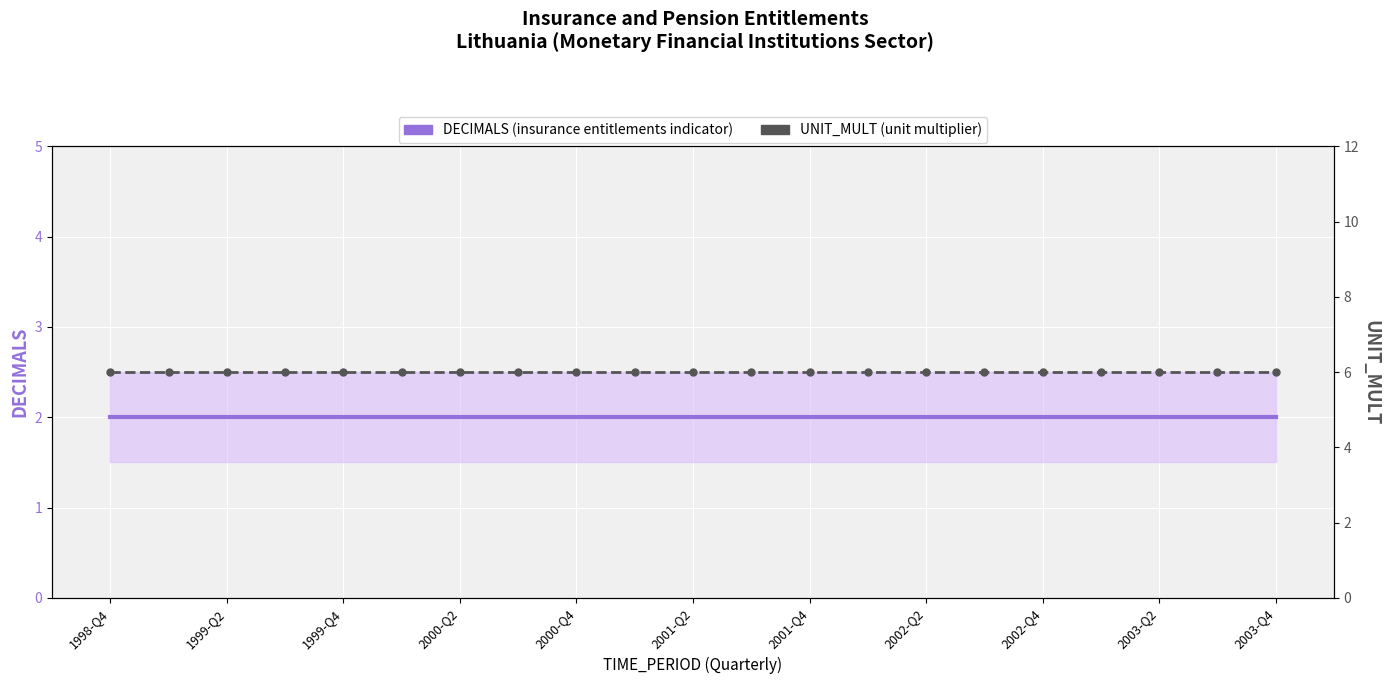

At which label is DECIMALS (insurance entitlements indicator) closest to 2?

1998-Q4